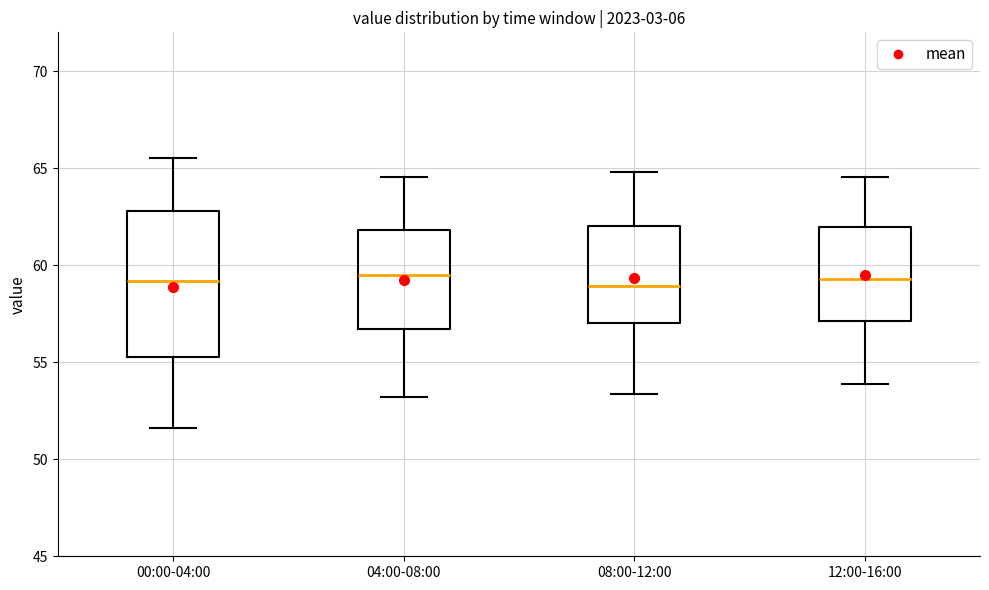

Reading left to right, read every box against the y-axis: the position of its median line, the range the box covers, and the ends of its whiskers. The values are not printed on the chart, so give them approximately, as read against the axis.

00:00-04:00: median 59.0, box 55.5 to 63.0, whiskers 51.5 to 65.5
04:00-08:00: median 59.5, box 56.5 to 62.0, whiskers 53.0 to 64.5
08:00-12:00: median 59.0, box 57.0 to 62.0, whiskers 53.5 to 65.0
12:00-16:00: median 59.5, box 57.0 to 62.0, whiskers 54.0 to 64.5